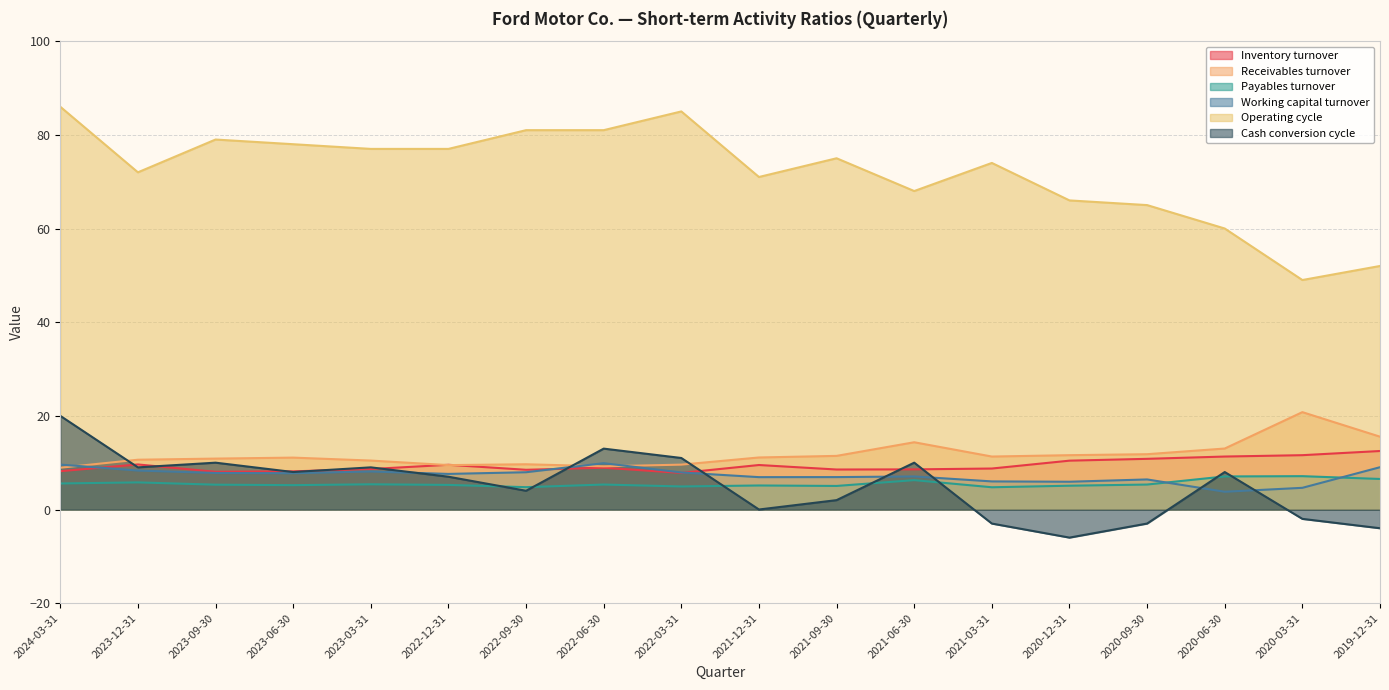

How many interior local valleys does the Inventory turnover series have?

4